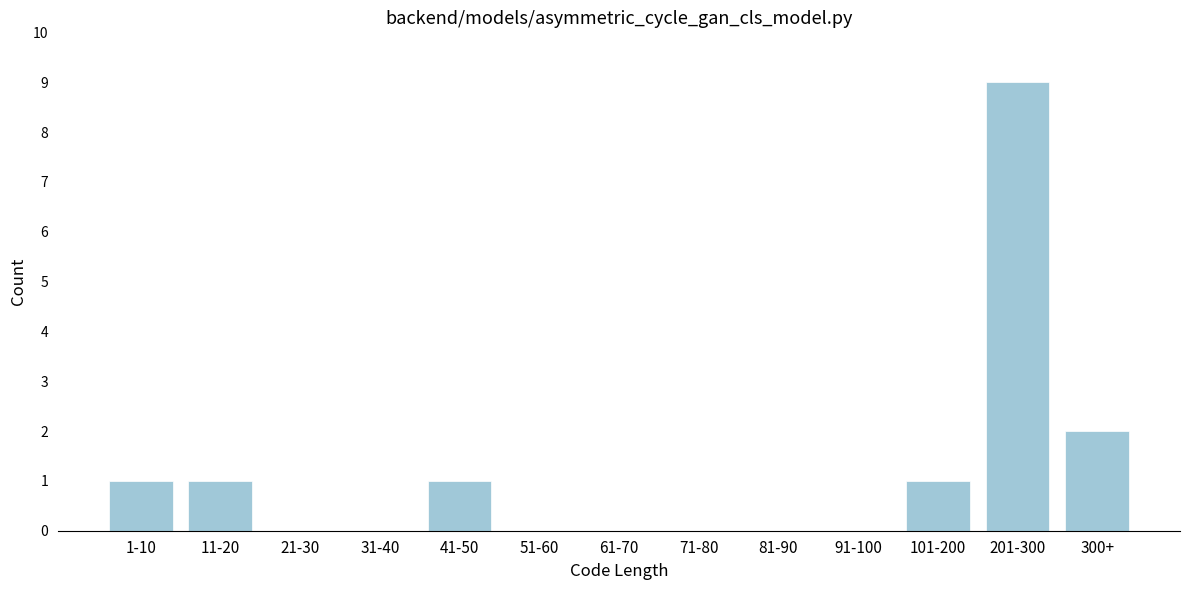

Reading left to right, list all the values displayed in this chart.

1-10=1	11-20=1	21-30=0	31-40=0	41-50=1	51-60=0	61-70=0	71-80=0	81-90=0	91-100=0	101-200=1	201-300=9	300+=2